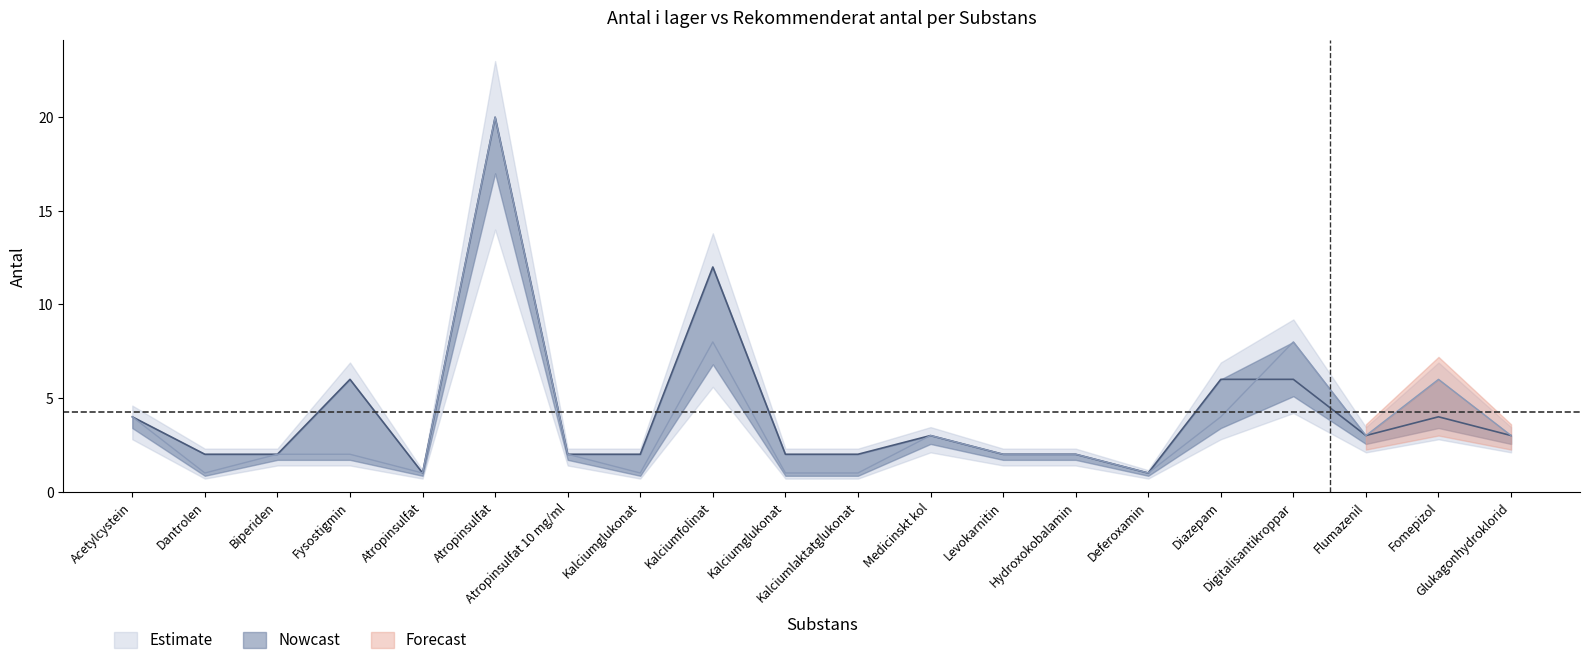

Read the Antal_i_lager value at Dantrolen.

2